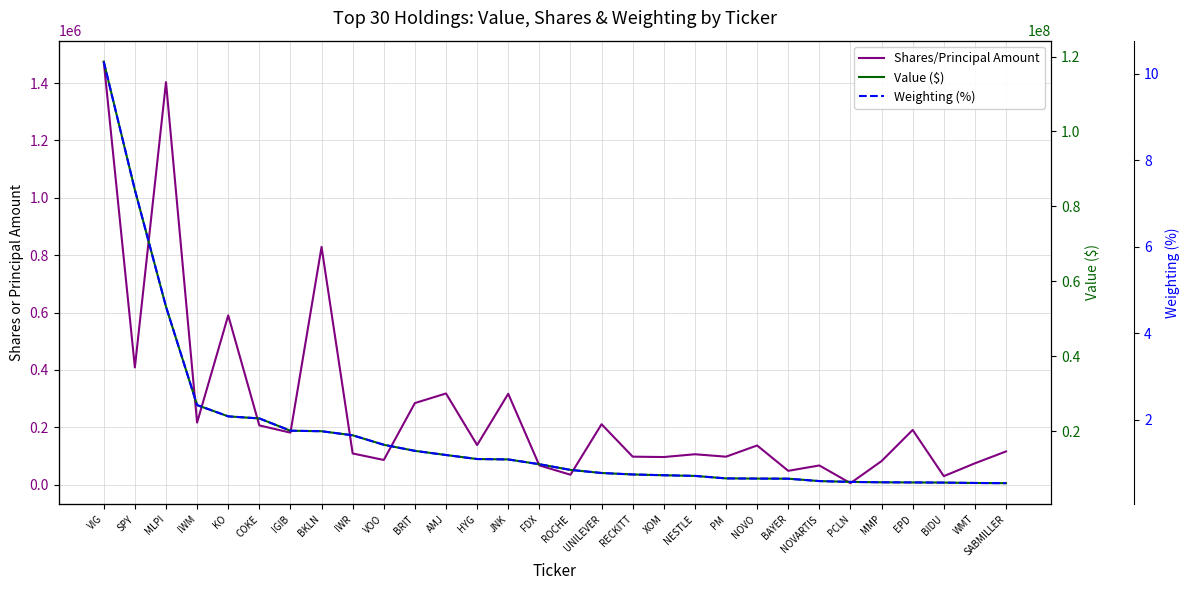

What is the label of the 22nd point from the right?

IWR